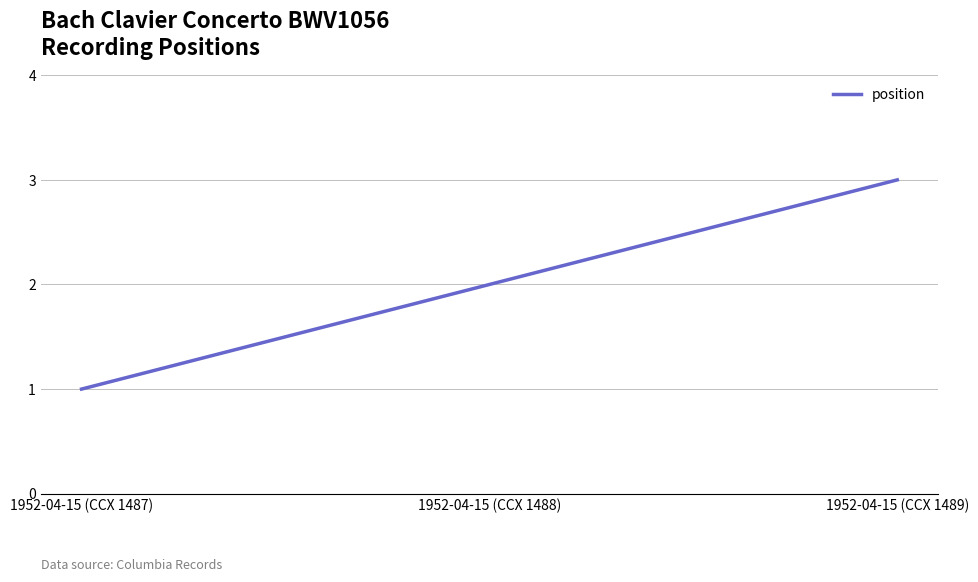

Is it true that the value at 1952-04-15 (CCX 1489) is 5?

False